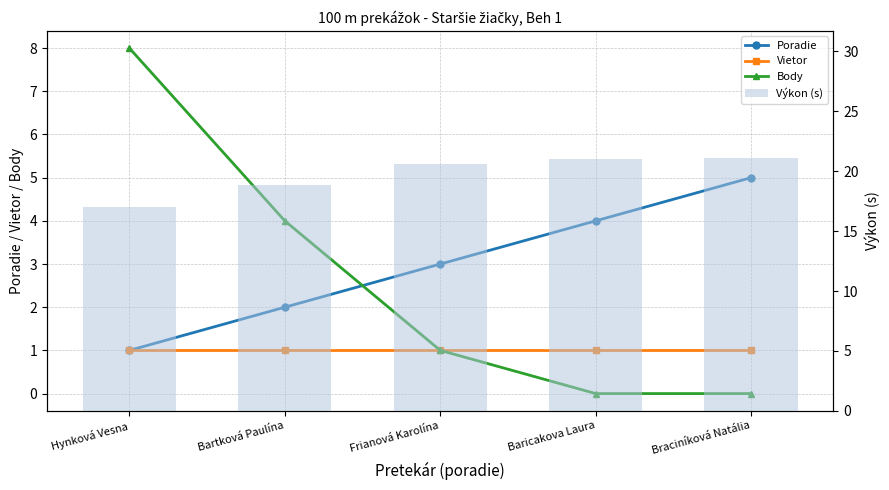

Which series has the widest spread of values?

Body